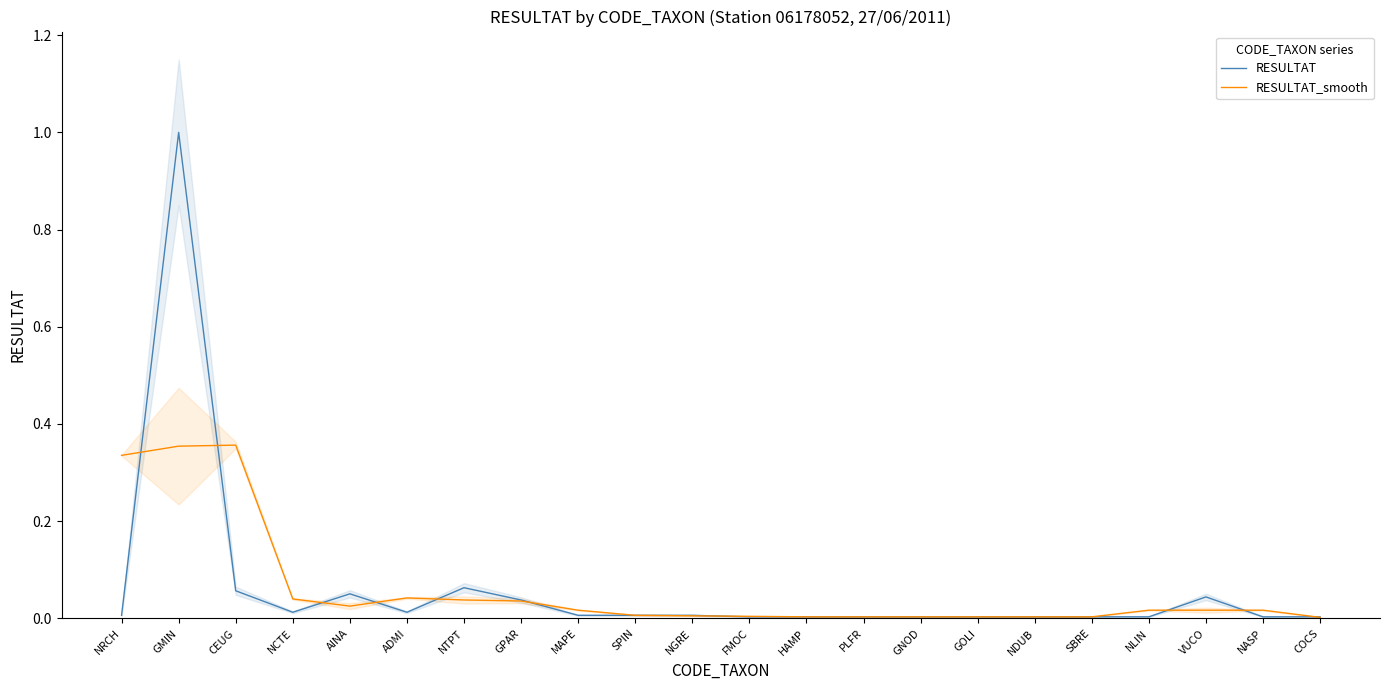

At which category does RESULTAT_smooth reach its first local peak?

CEUG